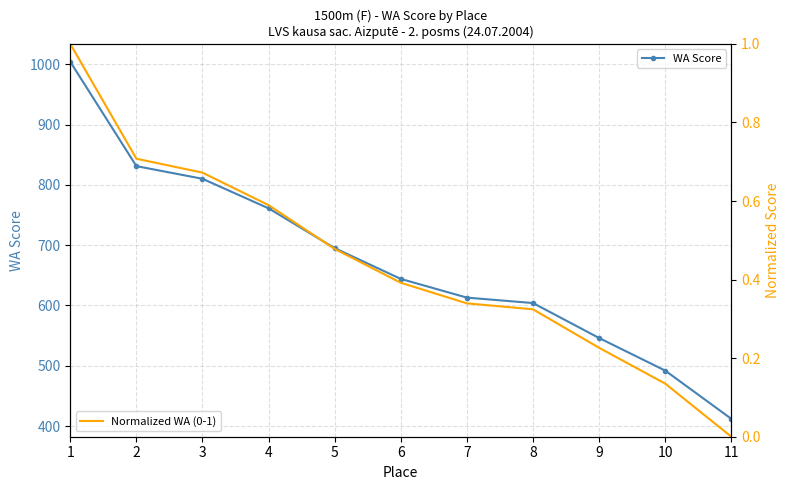

List the series in order of their overall mean, lowest first.

Normalized WA (0-1), WA Score